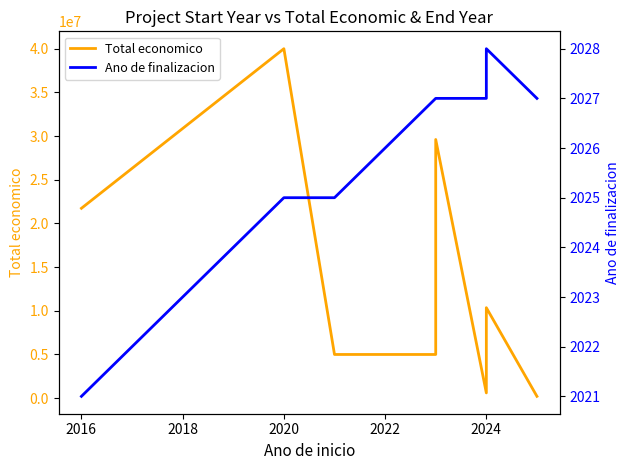

Count the number of categories in the chart.

8